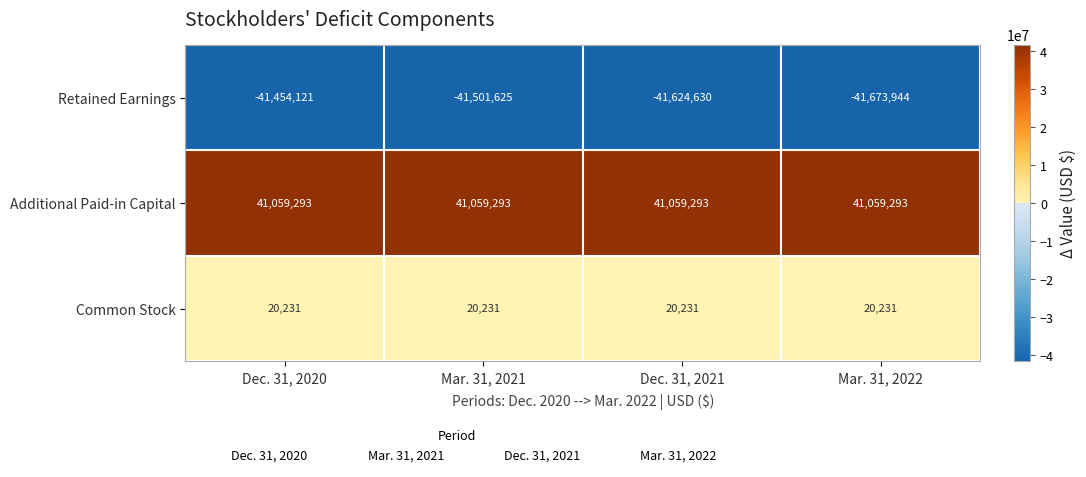

What is the average value of the Additional Paid-in Capital series?

41059293